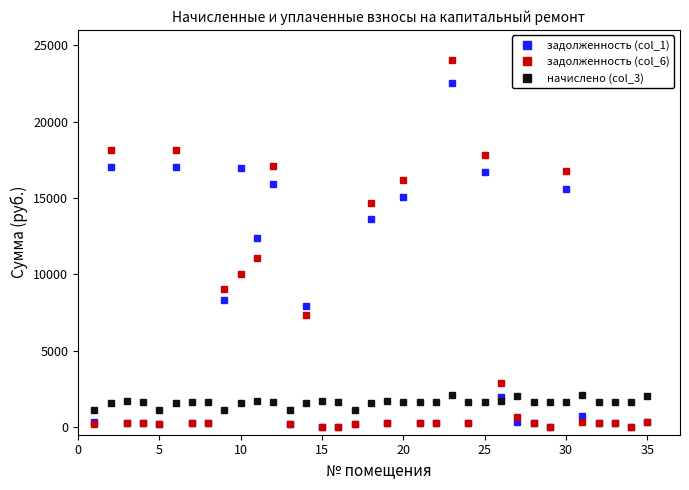

True or false: задолженность (col_1) and начислено (col_3) intersect in this chart.

True